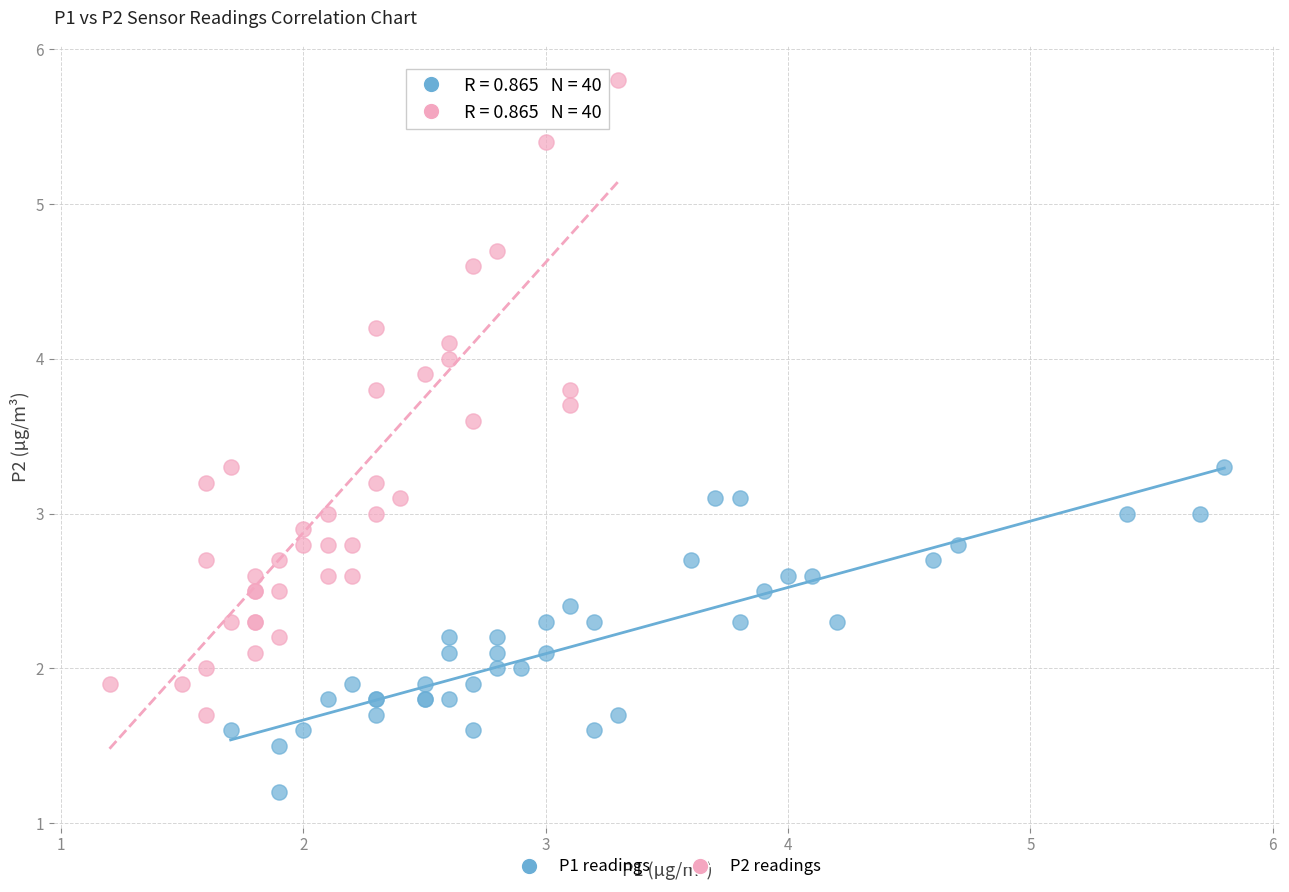

Which series reaches the minimum Y coordinate?

P1 readings